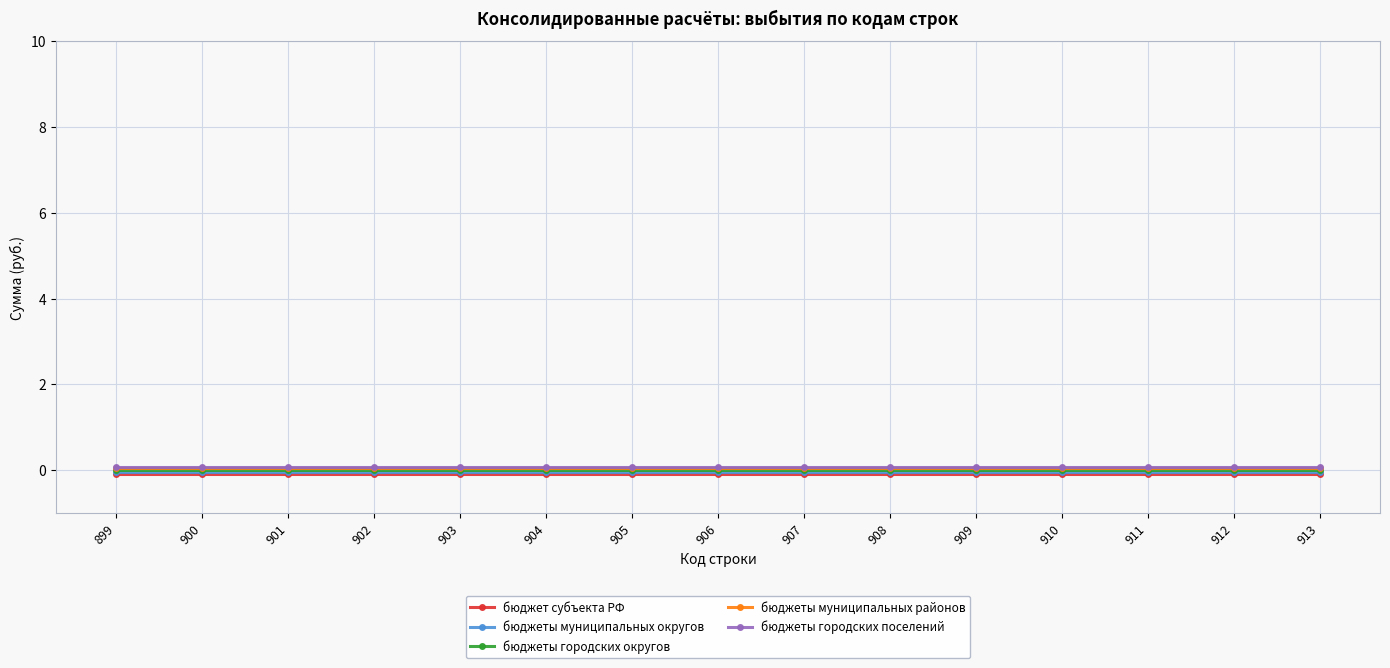

True or false: бюджеты городских поселений and бюджет субъекта РФ intersect in this chart.

False